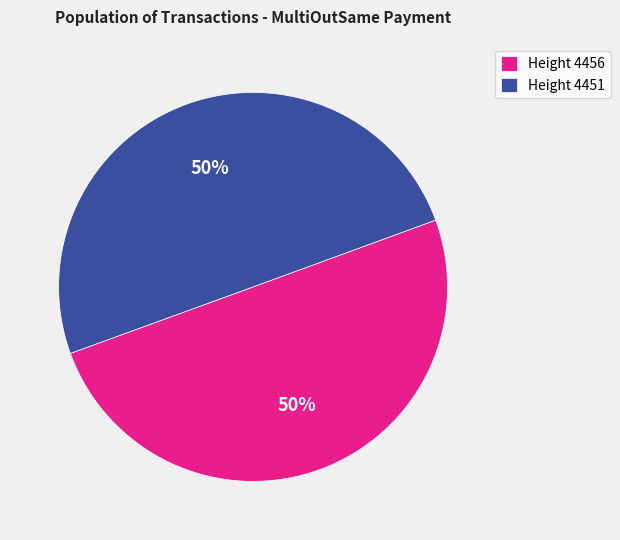

What is the ratio of the value at Height 4456 to the value at Height 4451?

1.0